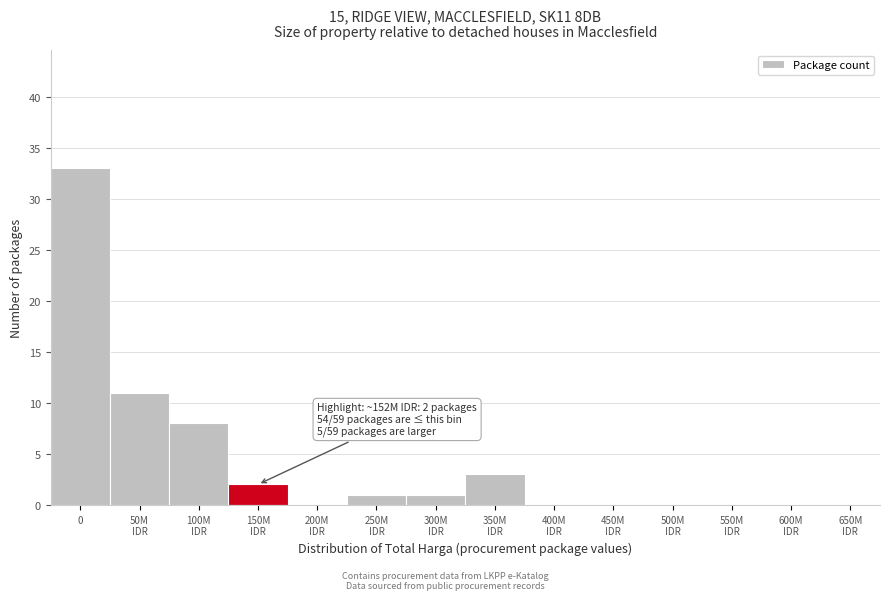

True or false: the data shows 33 at 0.

True